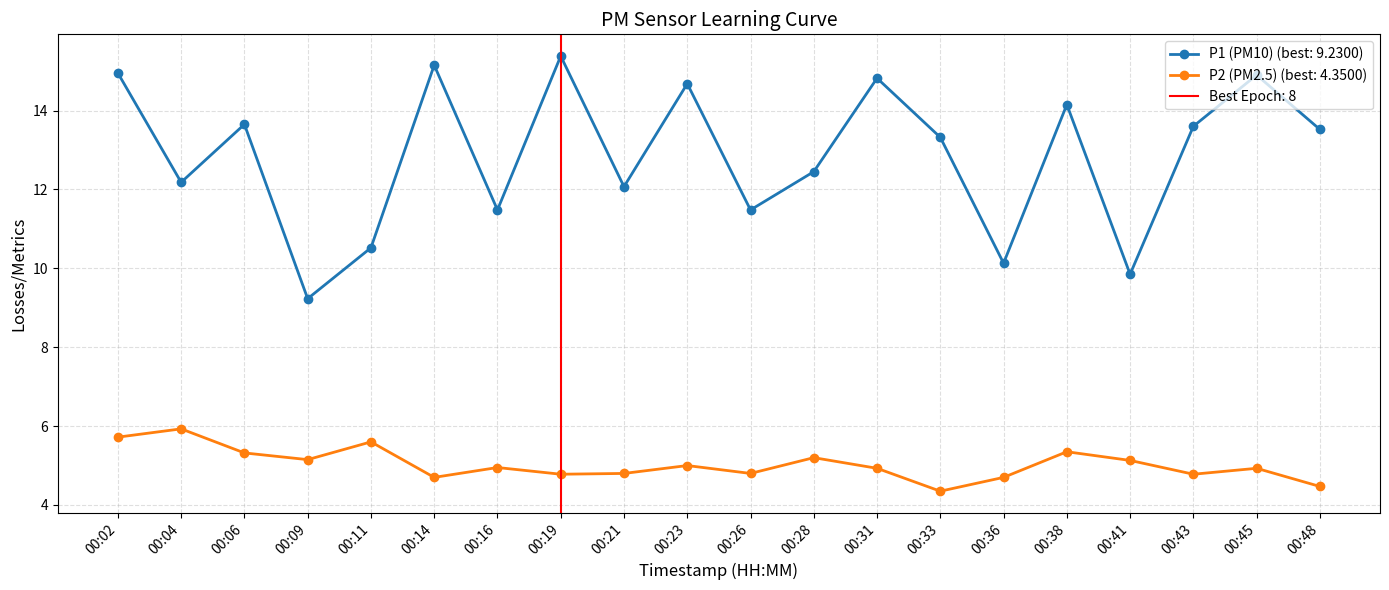

What is the difference between the highest and lowest values at 00:33?

9.0